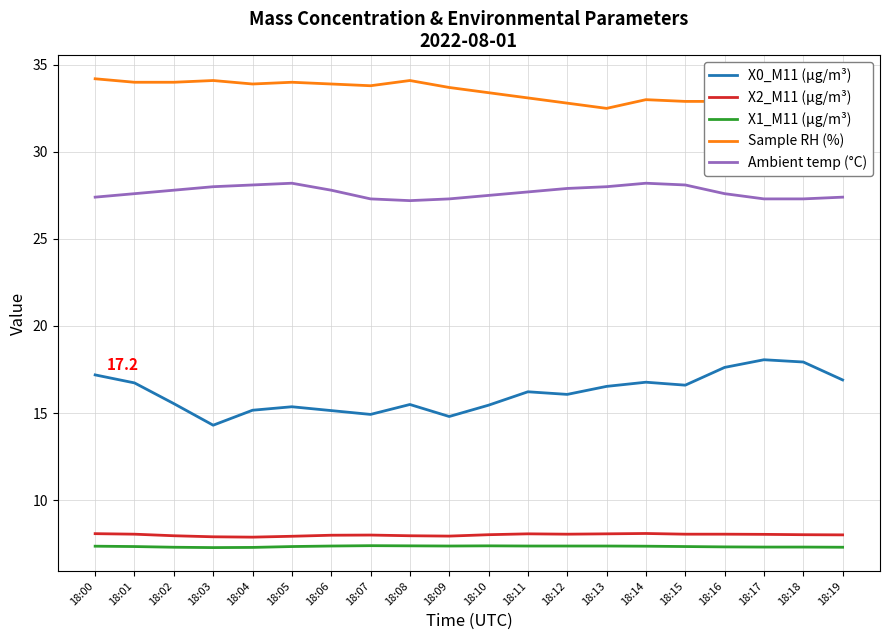

How many series are shown in this chart?

5